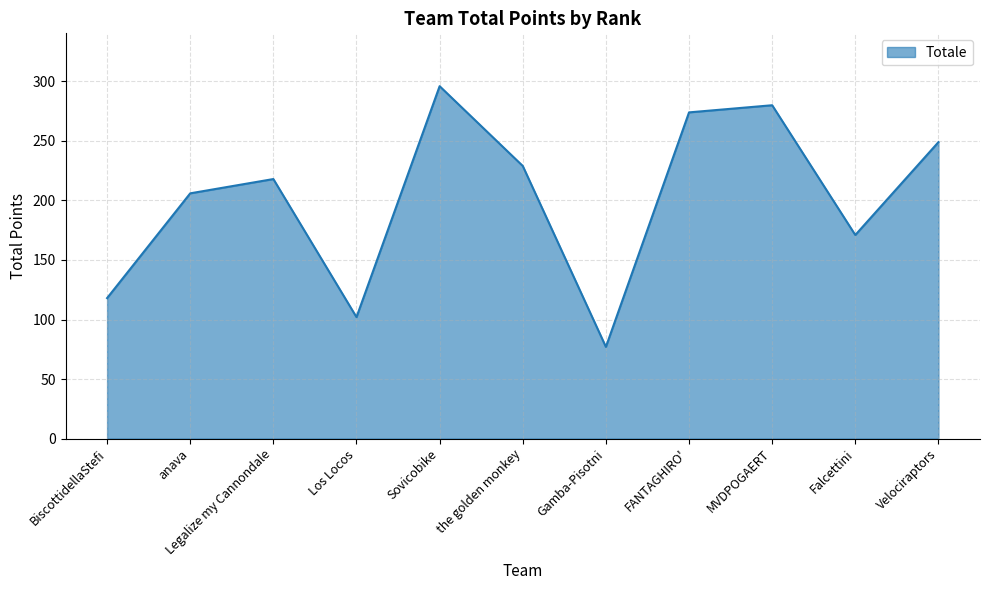

At which category does the chart reach its peak across all series?

Sovicobike